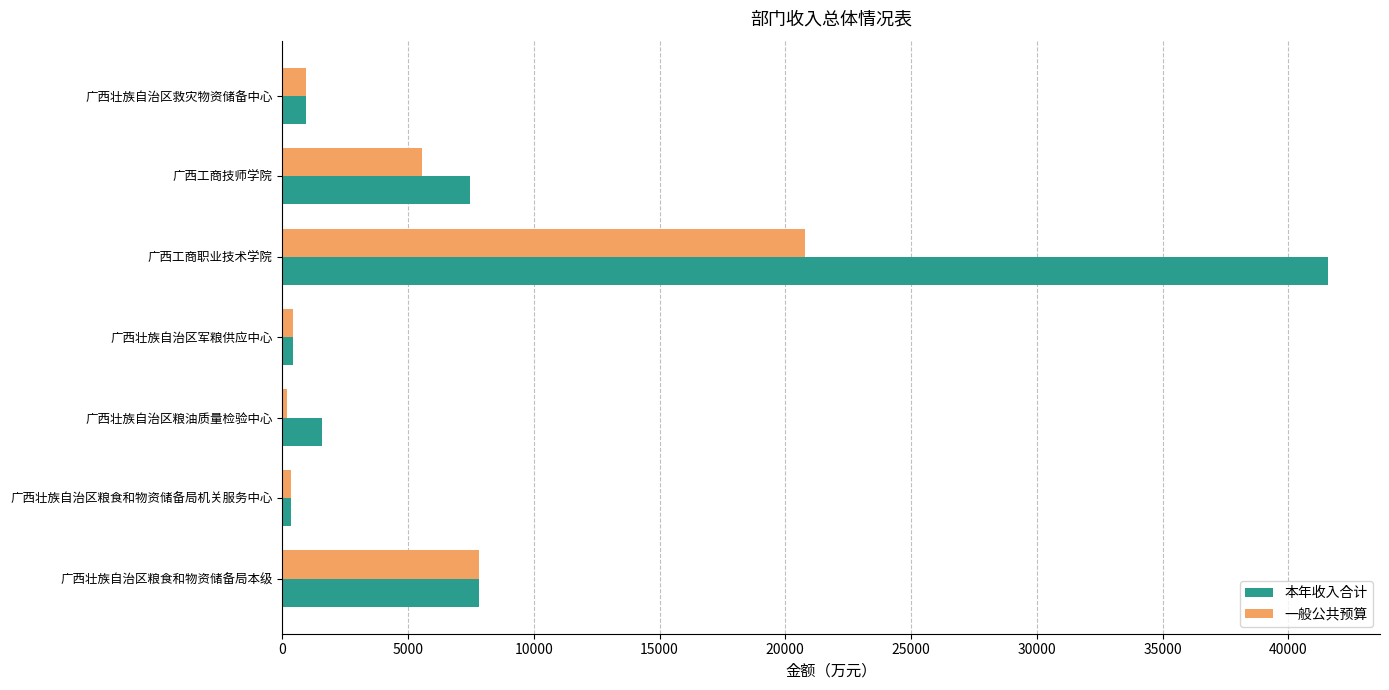

At how many categories does at least one series exceed 16578?

1